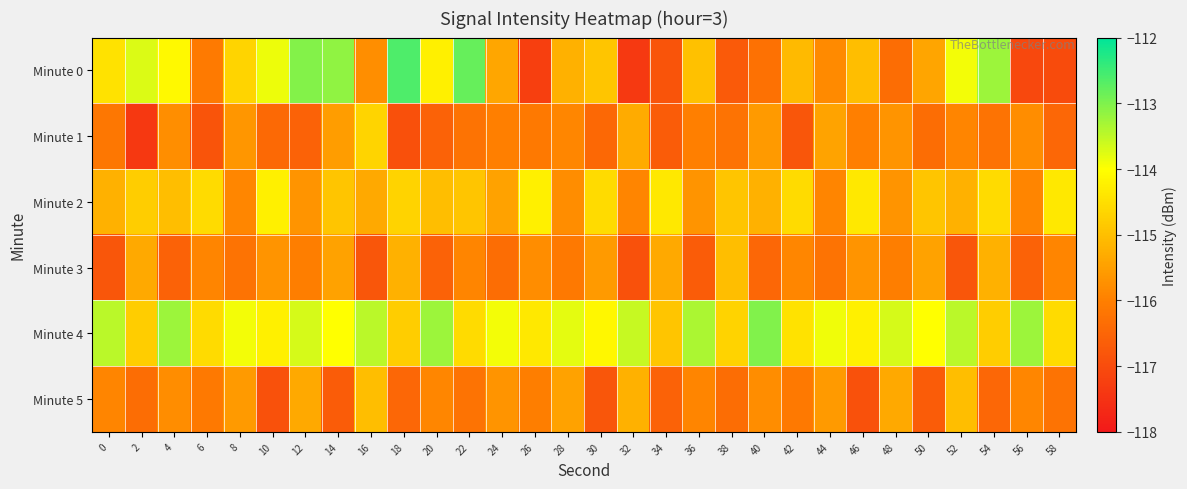

List the series in order of their peak value, highest first.

Minute 0, Minute 4, Minute 2, Minute 1, Minute 3, Minute 5